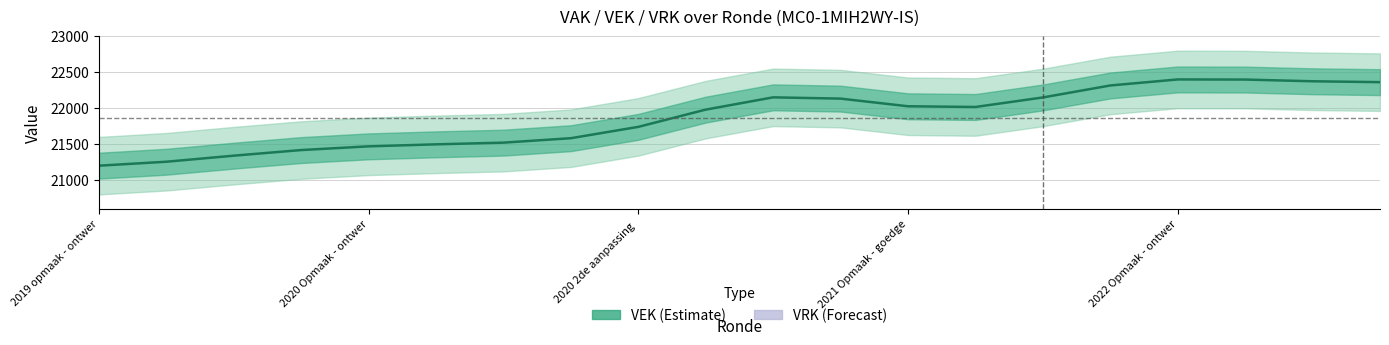

What is the approximate value at 7?

21583.8